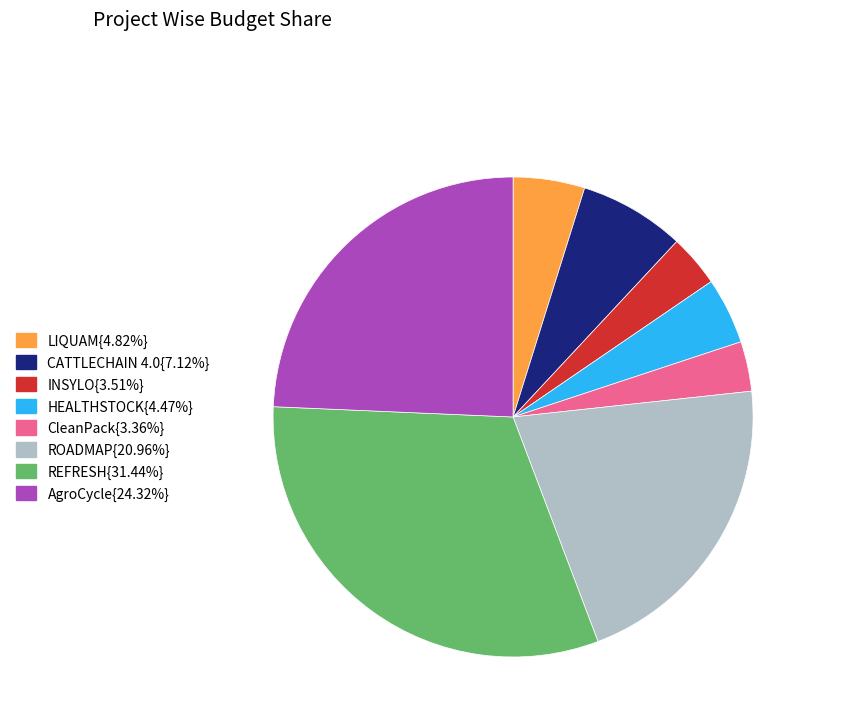

Is there any slice that represents more than half of the pie?

No